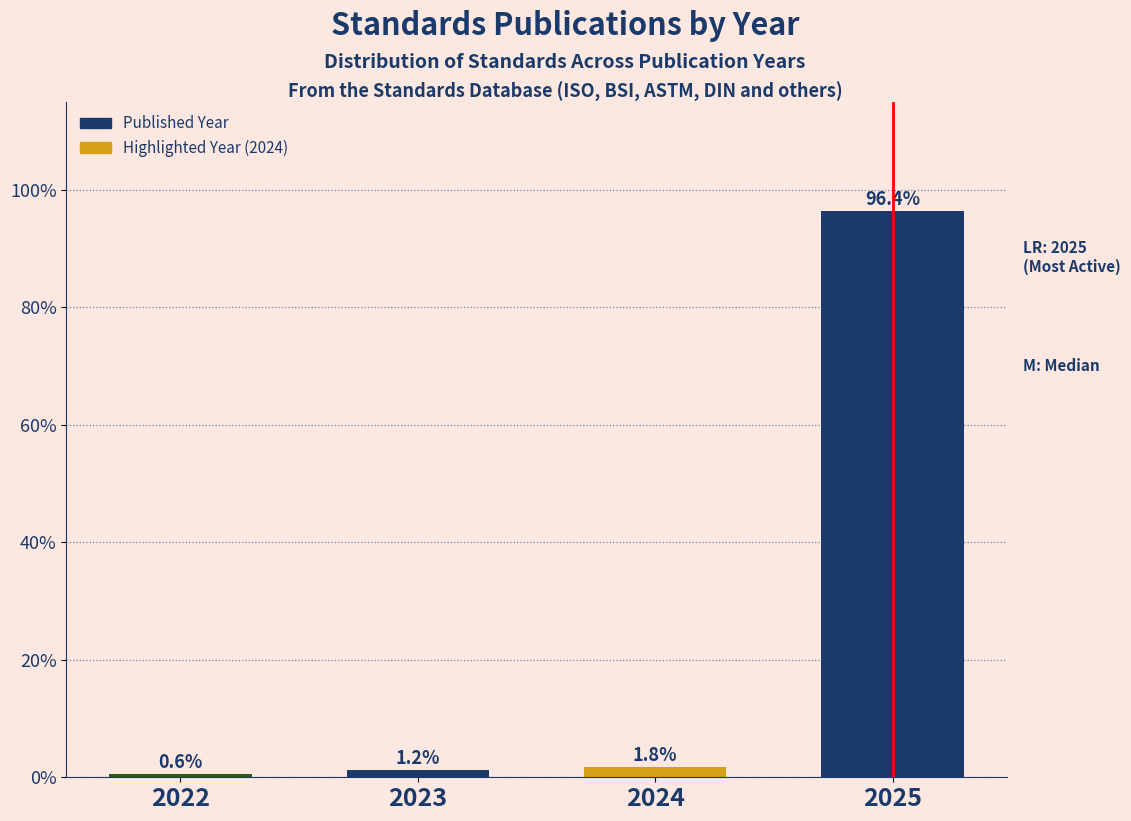

Reading left to right, what are all the values shown in this chart?

2022=0.6	2023=1.2	2024=1.8	2025=96.4